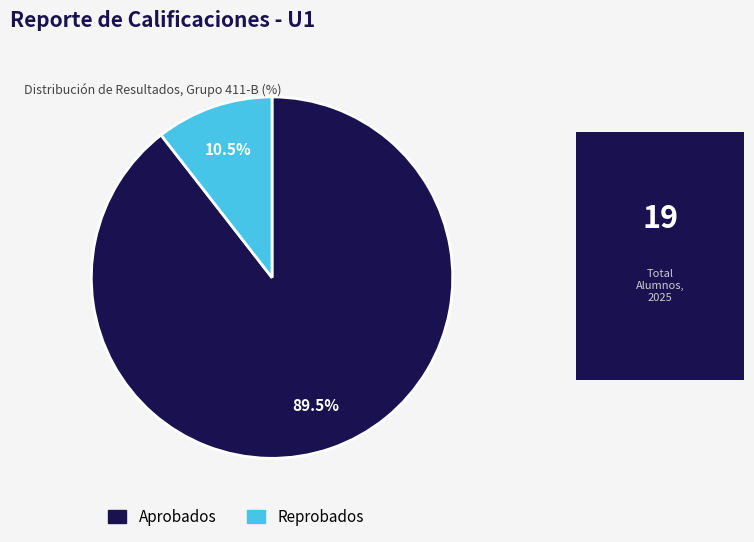

Which category has the biggest portion of the pie?

Aprobados